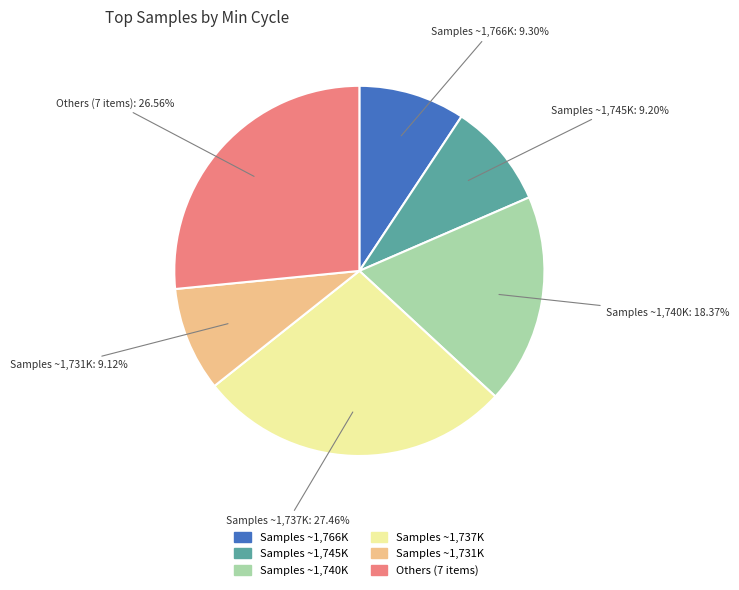

To the nearest percent, what is the difference between the largest and smallest slice percentages?

18%